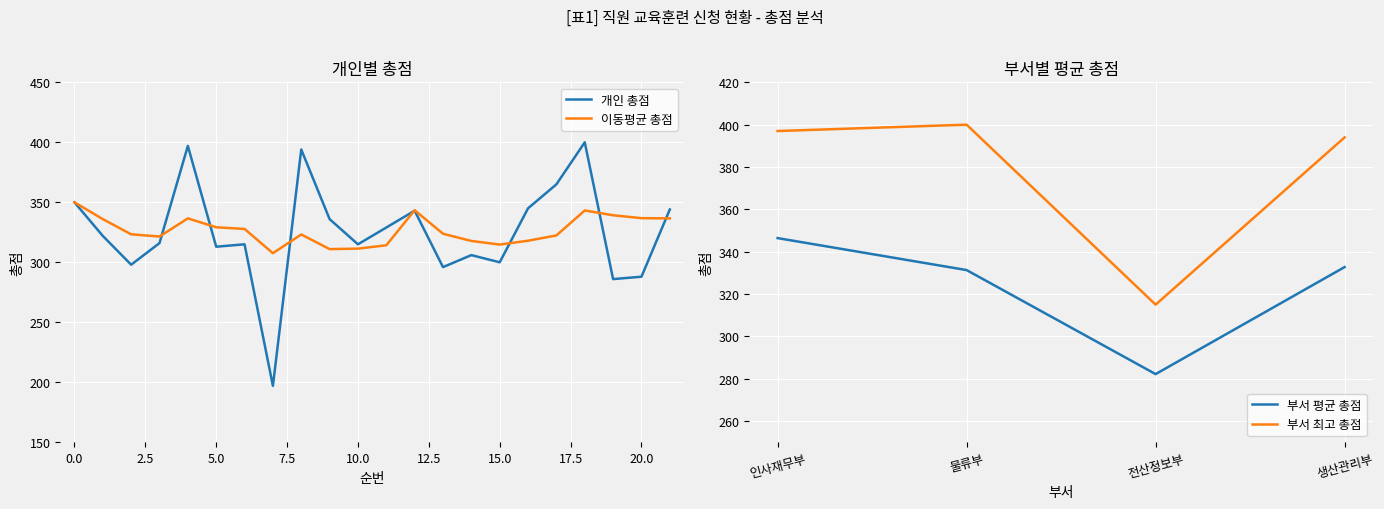

What is the average value?

325